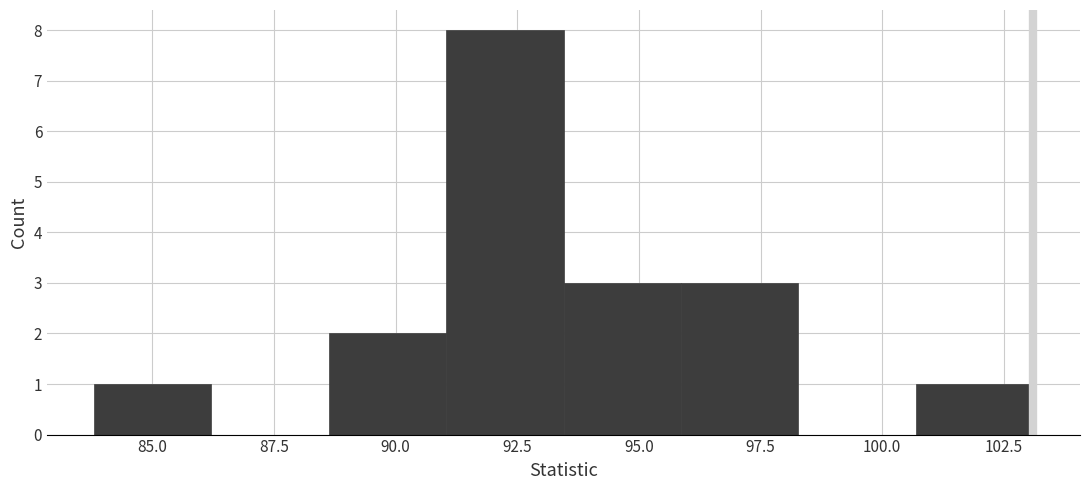

Which range on the x-axis has the tallest bar?

91.0 to 93.5